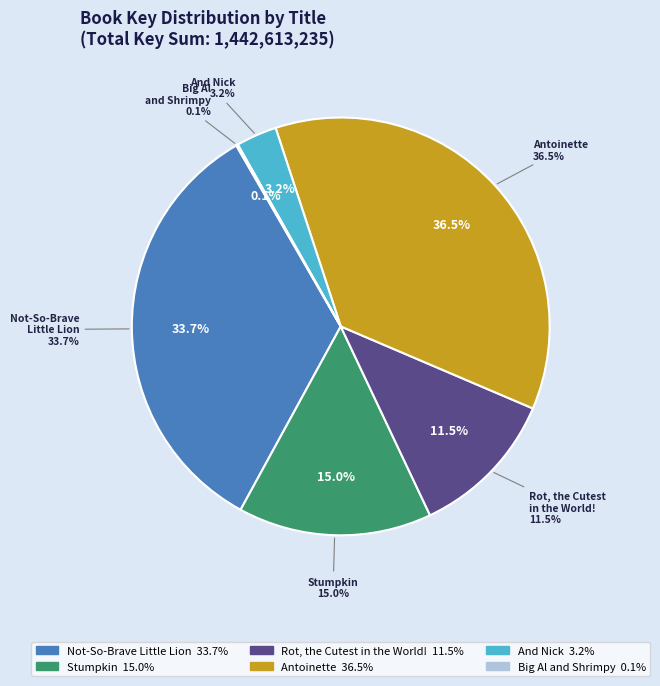

Rank the categories by value from lowest to highest.

Big Al and Shrimpy, And Nick, Rot, the Cutest in the World!, Stumpkin, Not-So-Brave Little Lion, Antoinette